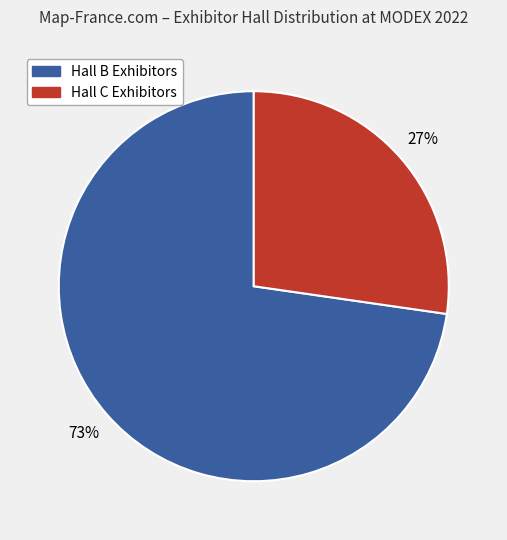

Does any single category account for the majority?

Yes